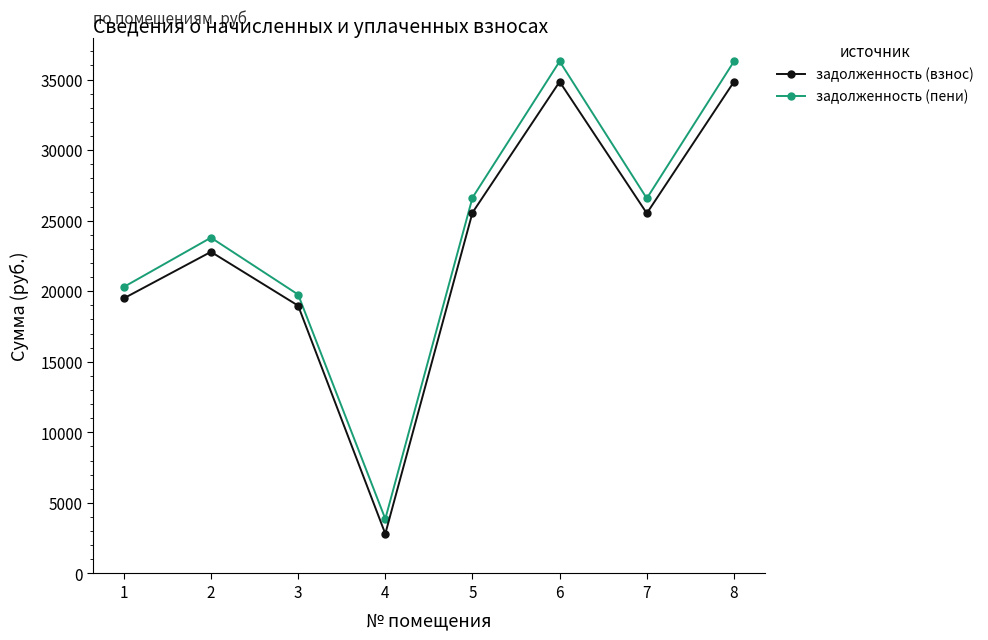

What is the average value of the задолженность (взнос) series?

23106.7